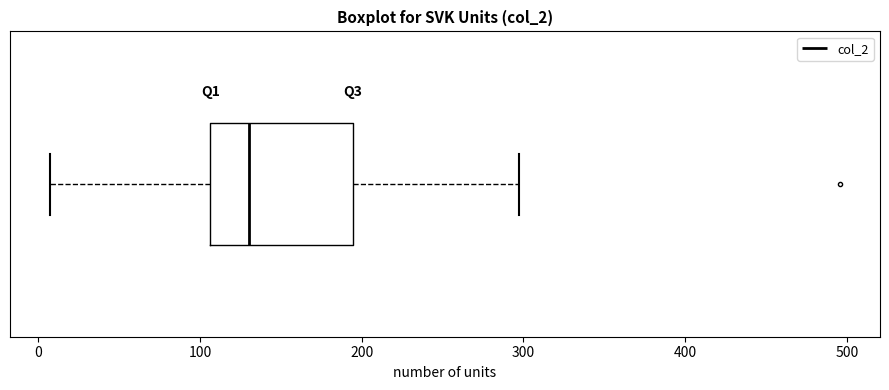

Transcribe this box plot: give where the median line is, the range the box spans, and where the two whiskers end, as read against the x-axis. The values are not printed on the chart, so give them approximately, as read against the axis.

median 130, box 110 to 190, whiskers 10 to 300